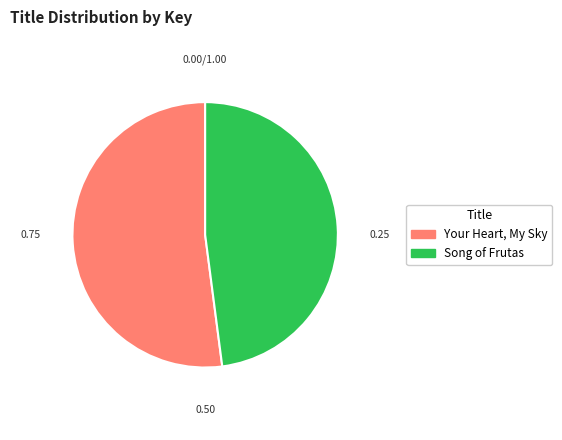

Do Your Heart, My Sky and Song of Frutas together represent more than half of the pie?

Yes